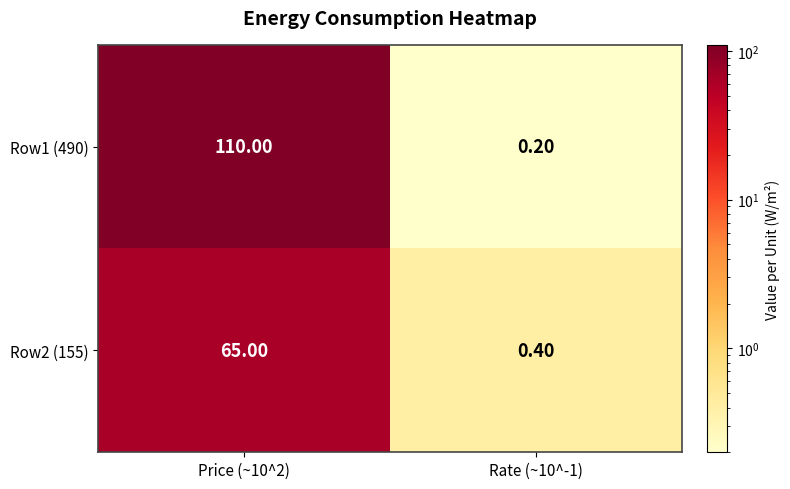

What is the total value across all series at Rate (~10^-1)?

0.6